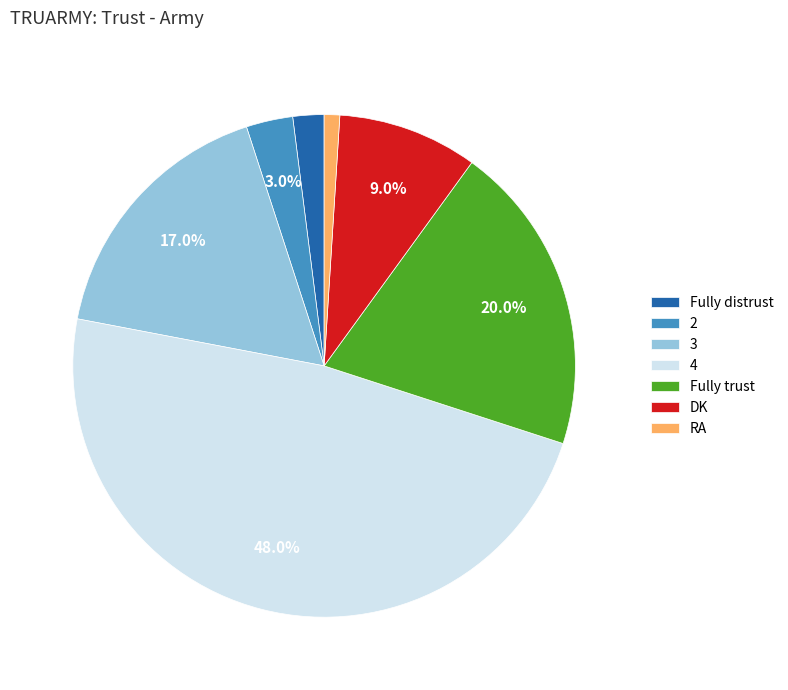

Between DK and RA, which is larger?

DK